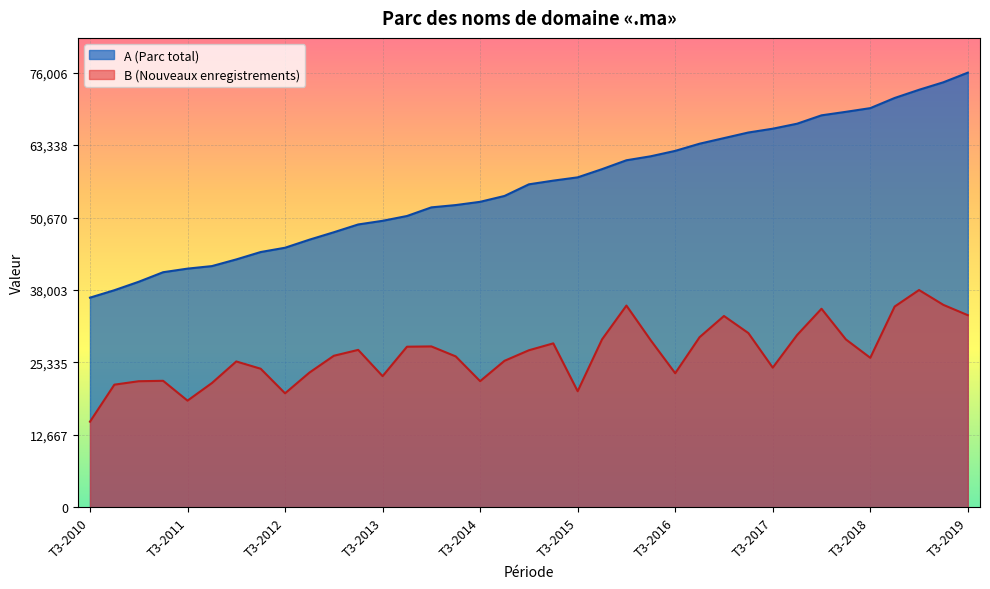

What is the average value of the B series?

26920.2